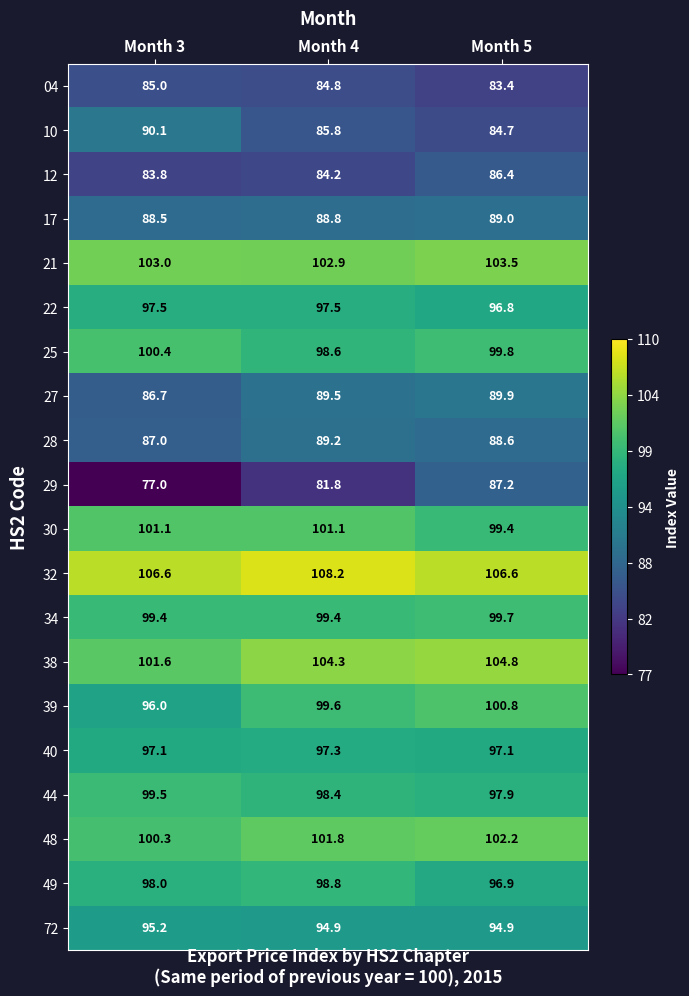

What is the difference between the highest and lowest values at Month 3?

29.6